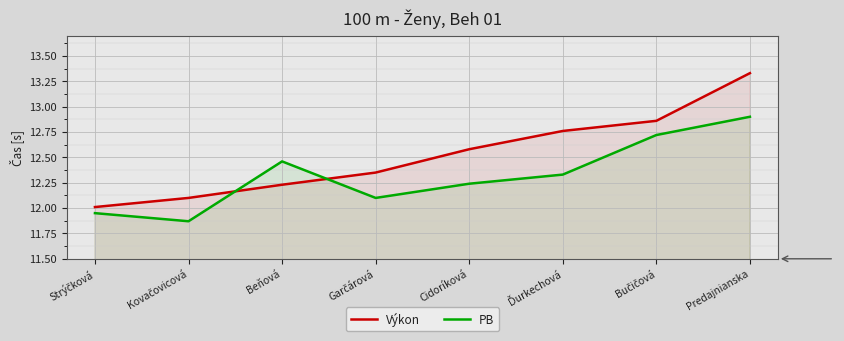

What is the label of the 1st point from the right?

Predajnianska